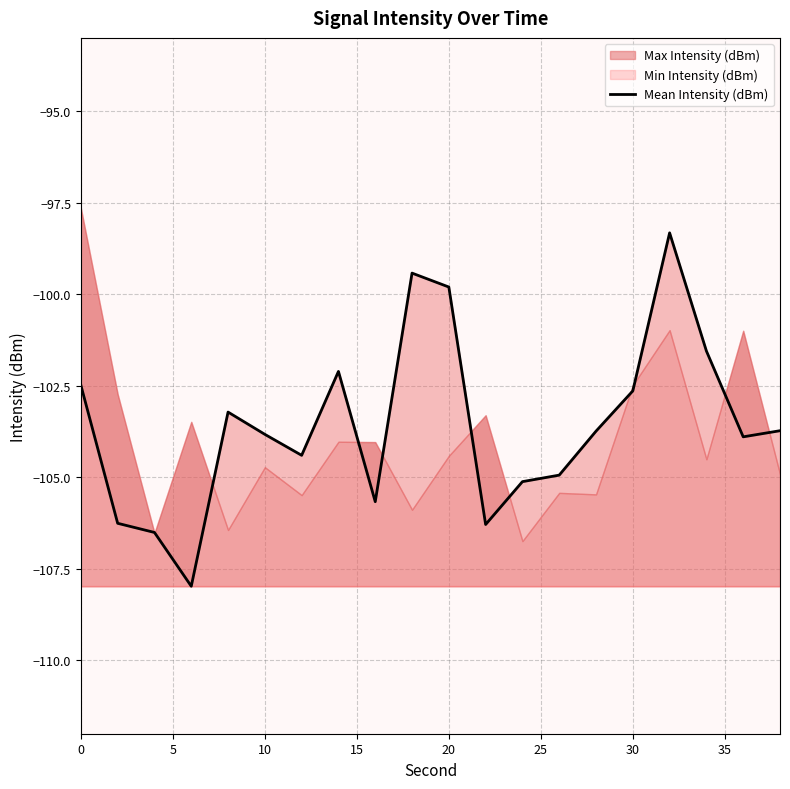

Reading right to left, what are all the values shown in this chart?

-103.7	-103.9	-101.5	-98.3	-102.6	-103.7	-104.9	-105.1	-106.3	-99.8	-99.4	-105.7	-102.1	-104.4	-103.8	-103.2	-108.0	-106.5	-106.3	-102.5